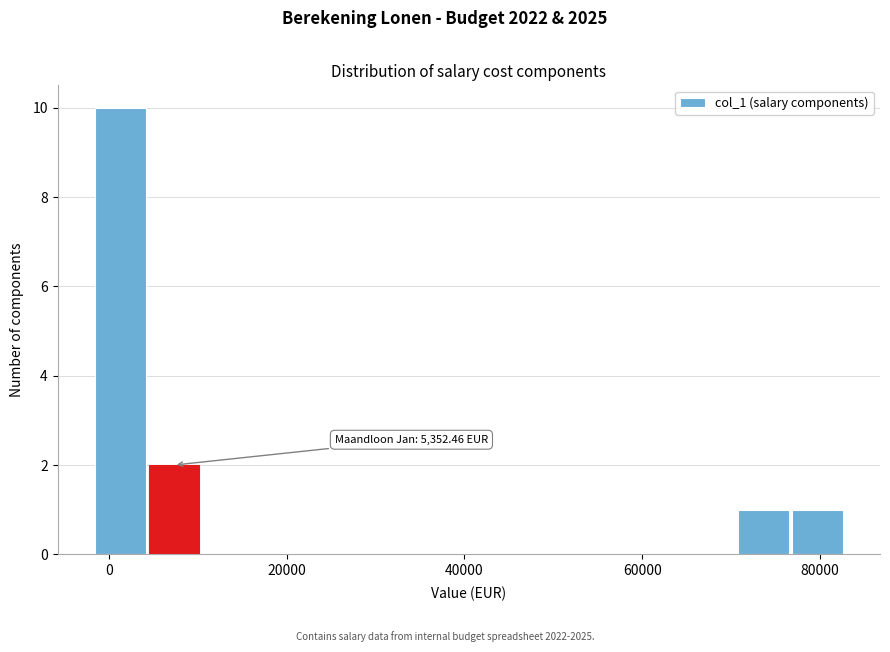

Around what value on the x-axis is the tallest bar? Give the approximate position of its centre, as read against the axis.

2000